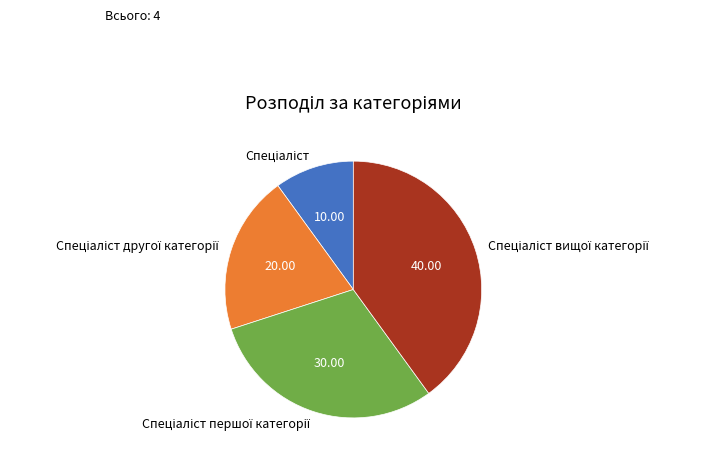

Is there any slice that represents more than half of the pie?

No